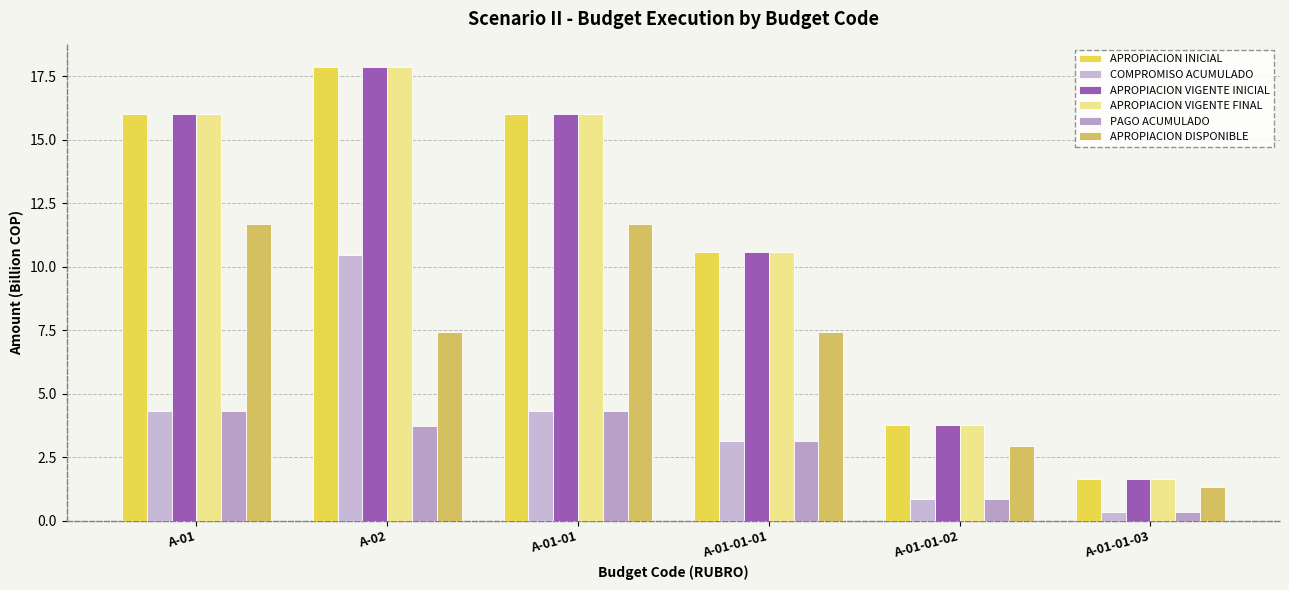

What are all the series names shown in the legend?

APROPIACION INICIAL, COMPROMISO ACUMULADO, APROPIACION VIGENTE INICIAL, APROPIACION VIGENTE FINAL, PAGO ACUMULADO, APROPIACION DISPONIBLE